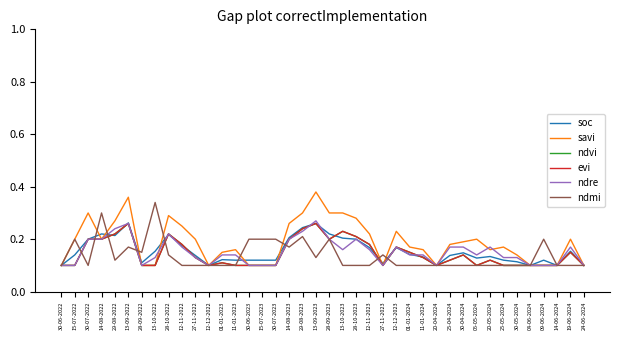

Is this an area chart (filled region under the line)?

No